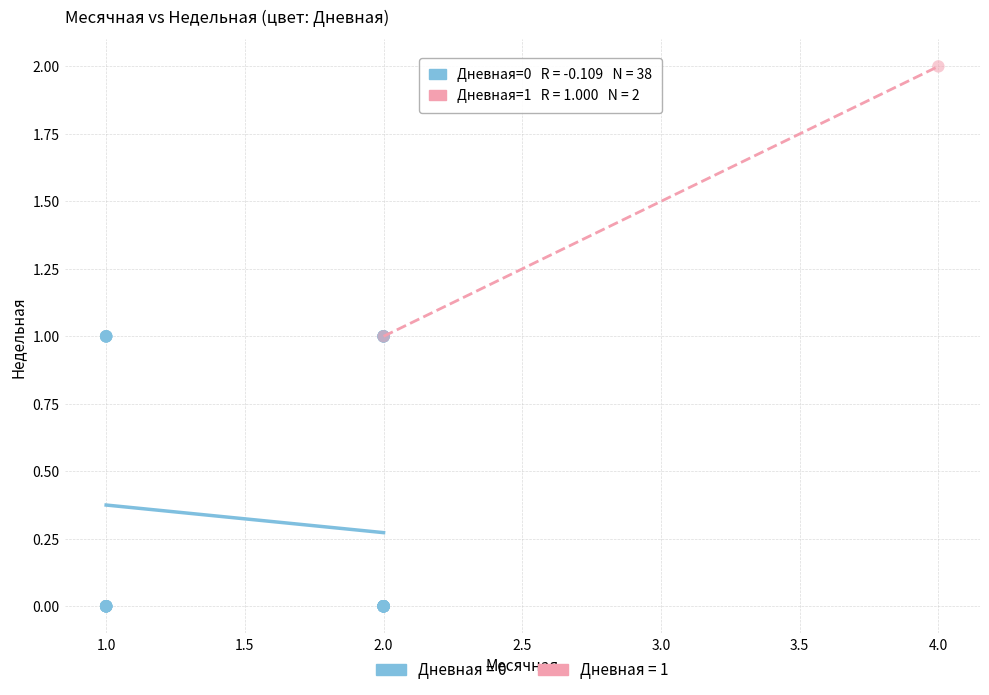

What are all the series names shown in the legend?

Дневная = 0, Дневная = 1